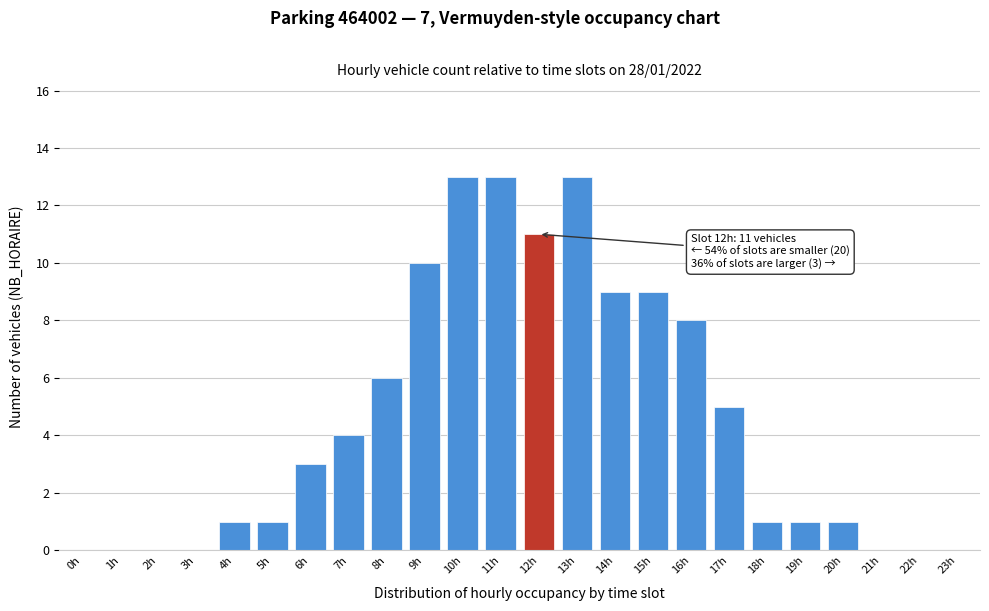

Reading left to right, what are all the values shown in this chart?

0h=0	1h=0	2h=0	3h=0	4h=1	5h=1	6h=3	7h=4	8h=6	9h=10	10h=13	11h=13	12h=11	13h=13	14h=9	15h=9	16h=8	17h=5	18h=1	19h=1	20h=1	21h=0	22h=0	23h=0